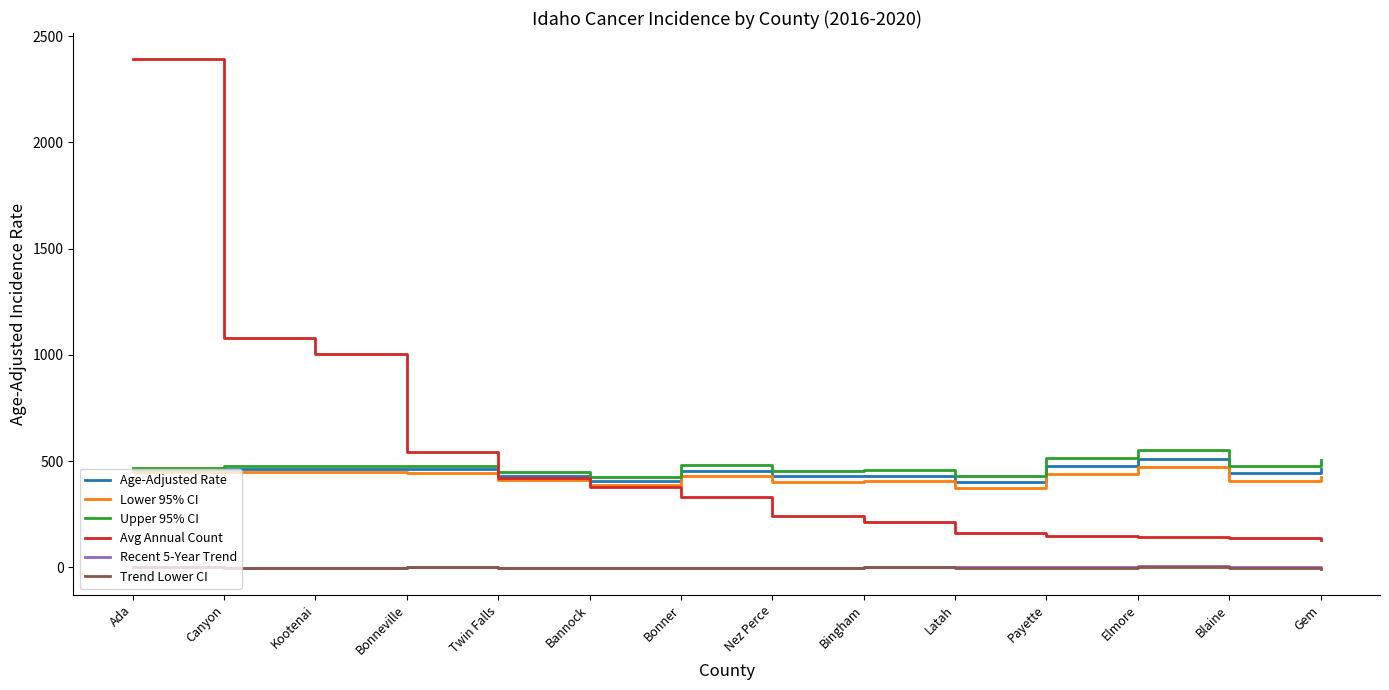

How many lines are shown in the chart?

6